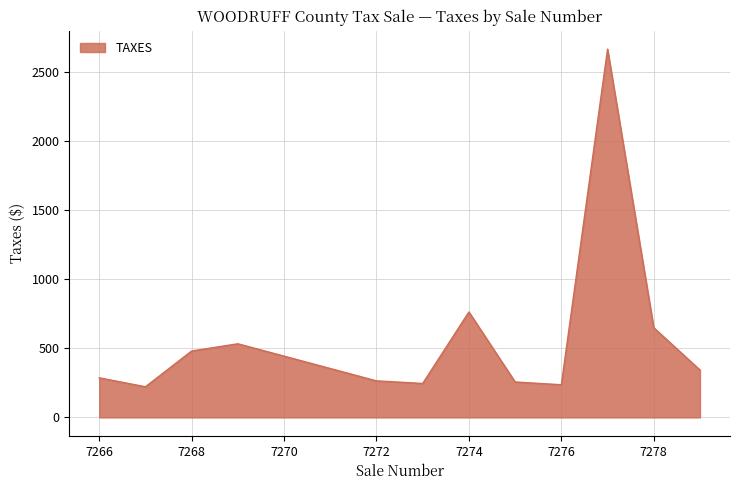

What is the smallest value displayed?

221.6